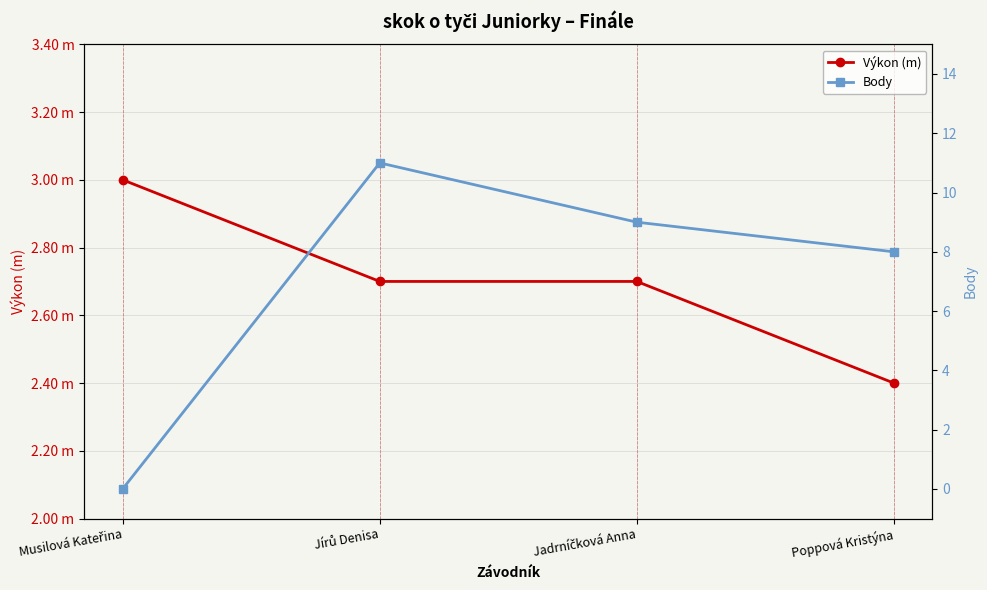

At how many categories does at least one series exceed 8?

2